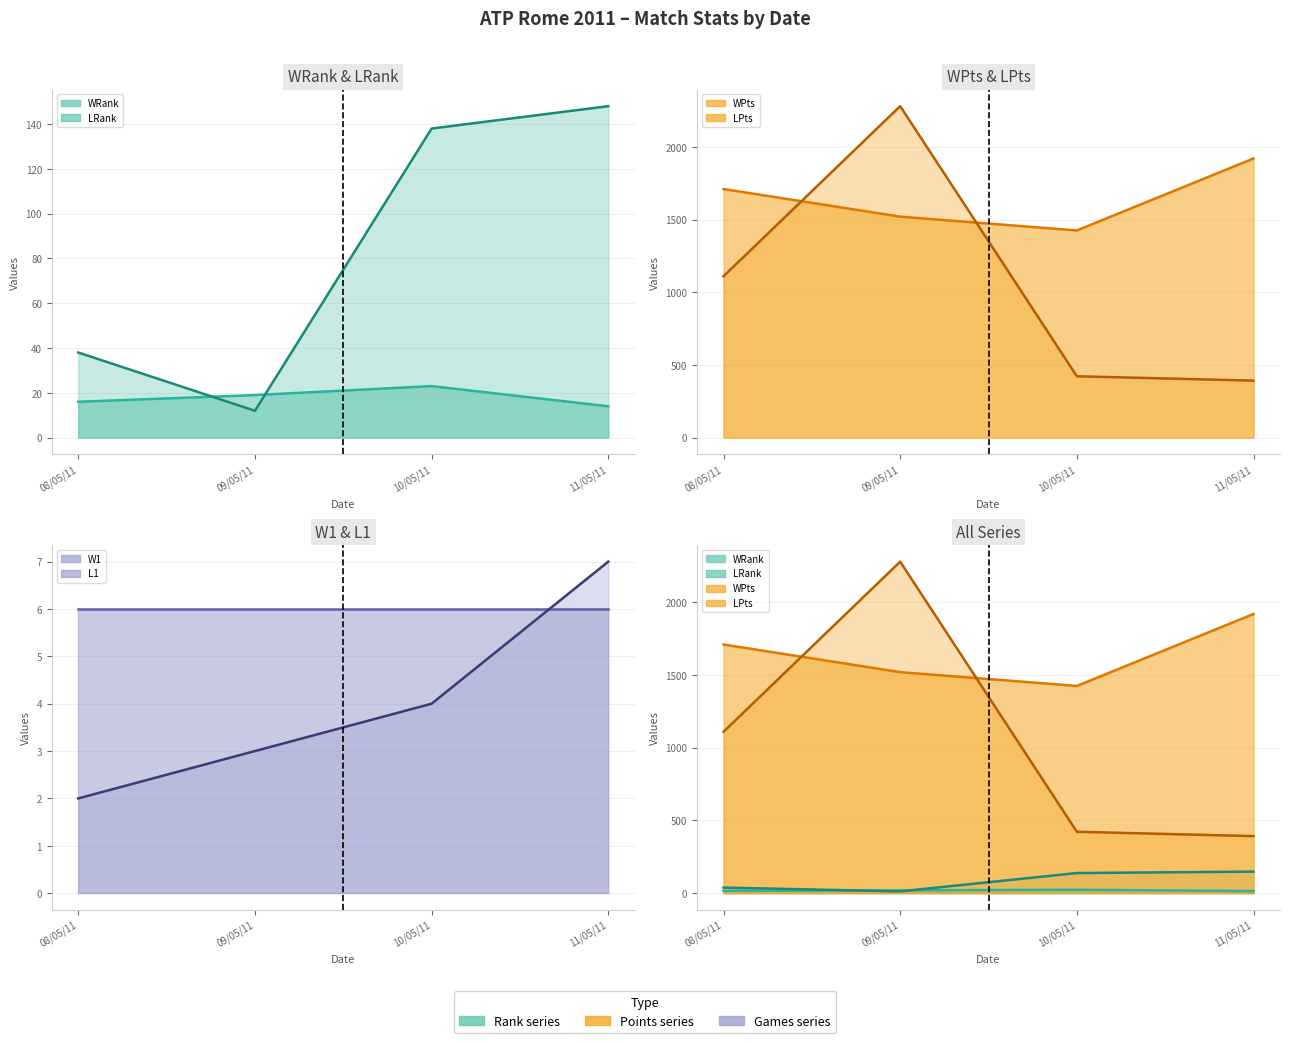

What are all the series names shown in the legend?

WRank line, LRank line, WPts line, LPts line, W1 line, L1 line